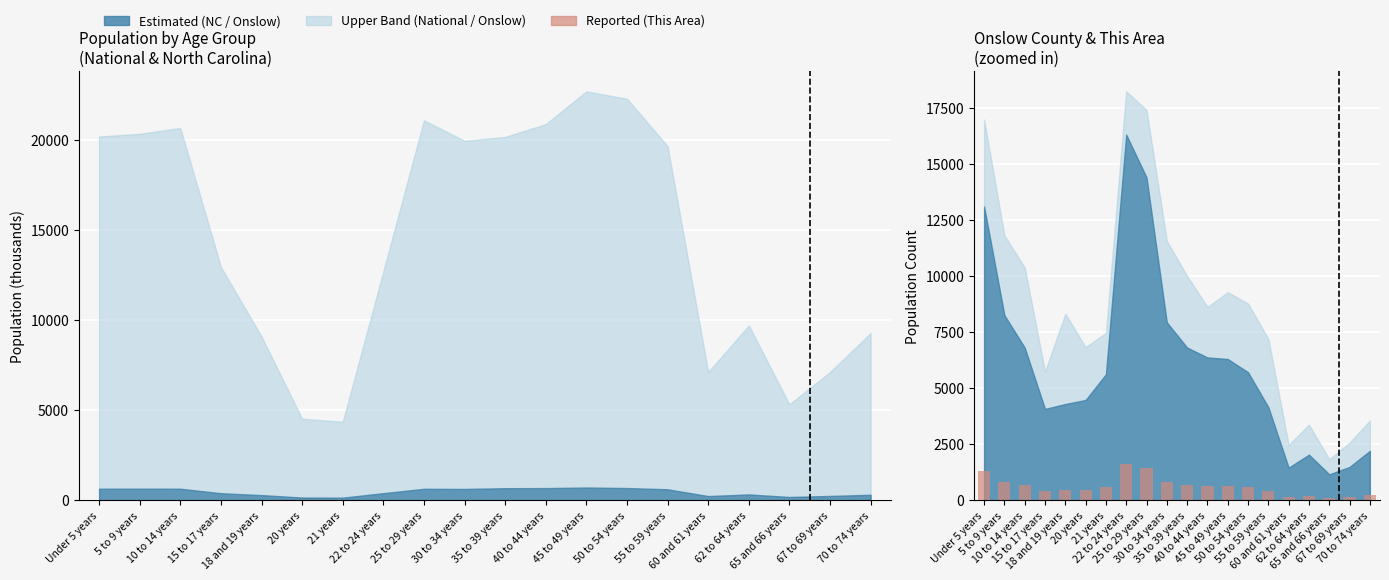

At how many categories does at least one series exceed 744?

5